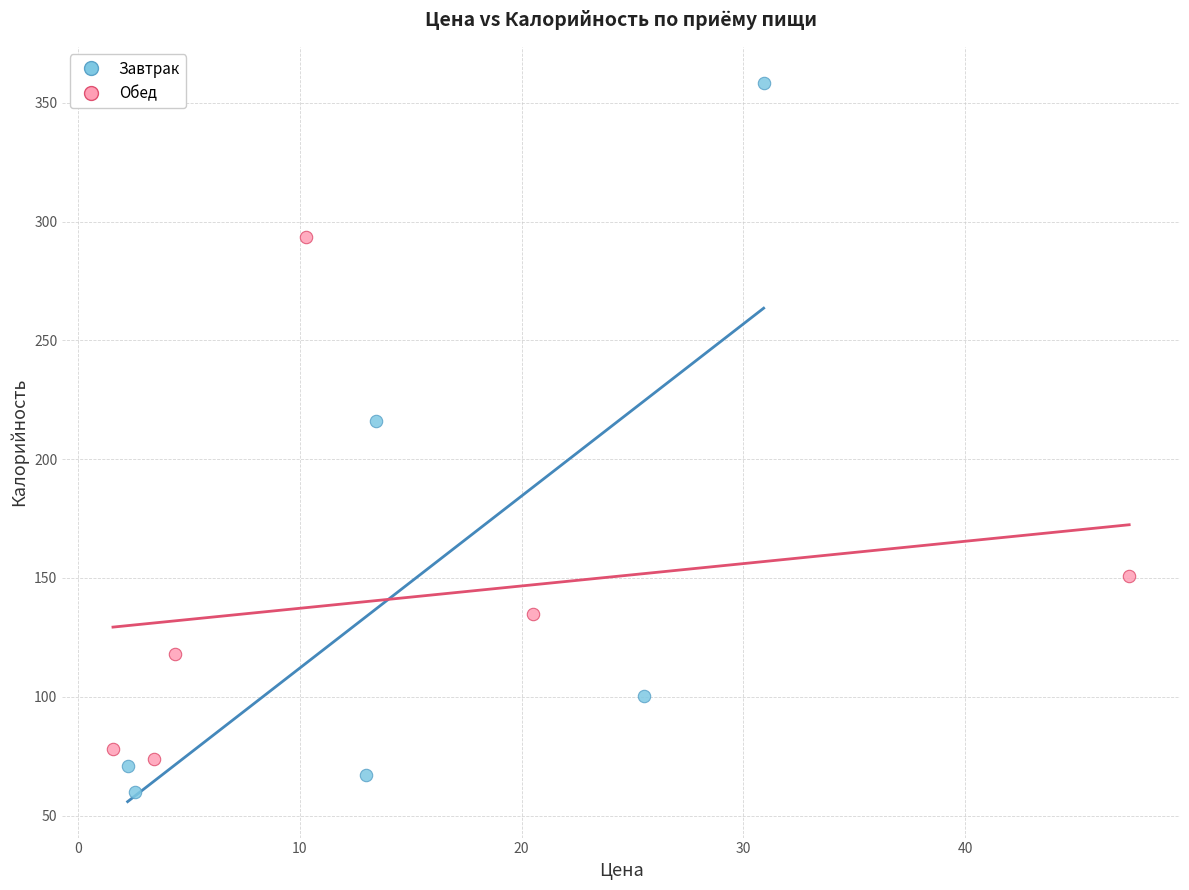

Which series has the widest spread of Y values?

Завтрак